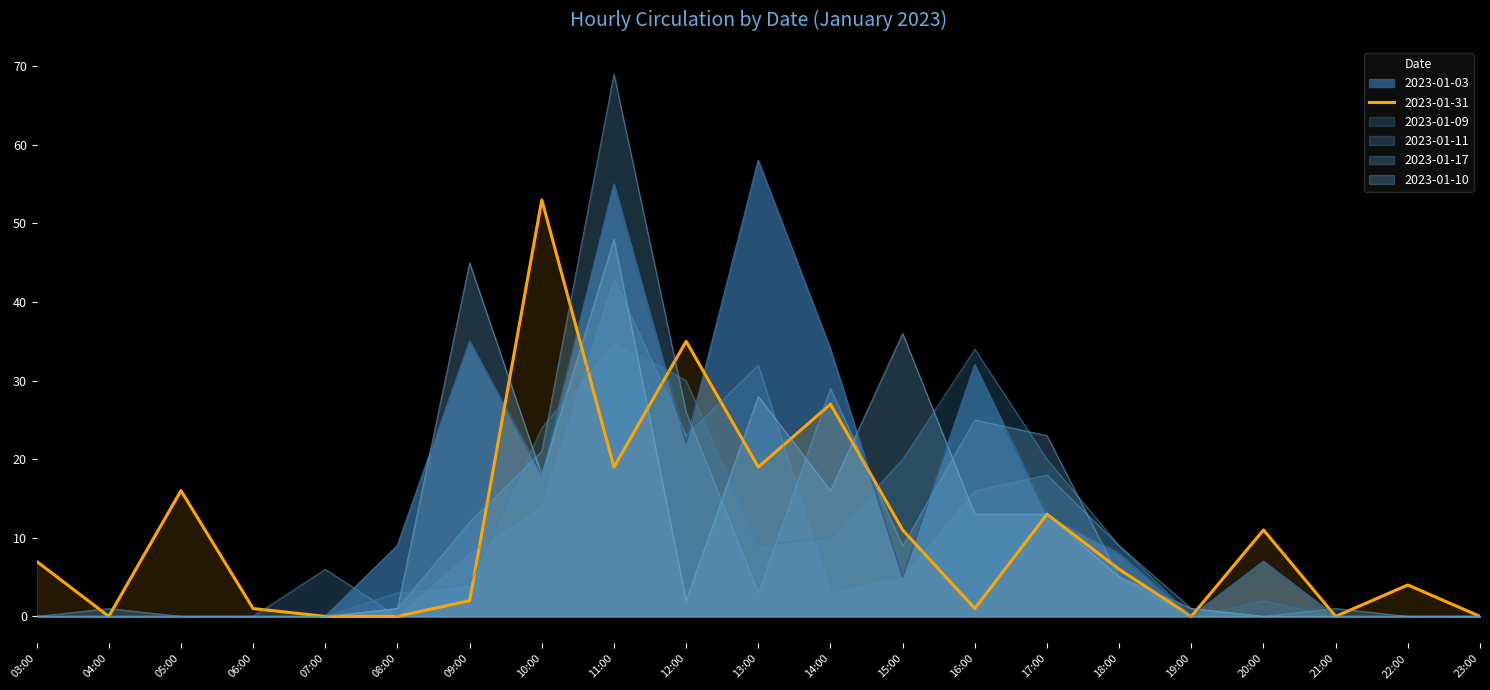

Is the value of 2023-01-09 at 23:00 greater than the value of 2023-01-03 at 13:00?

No